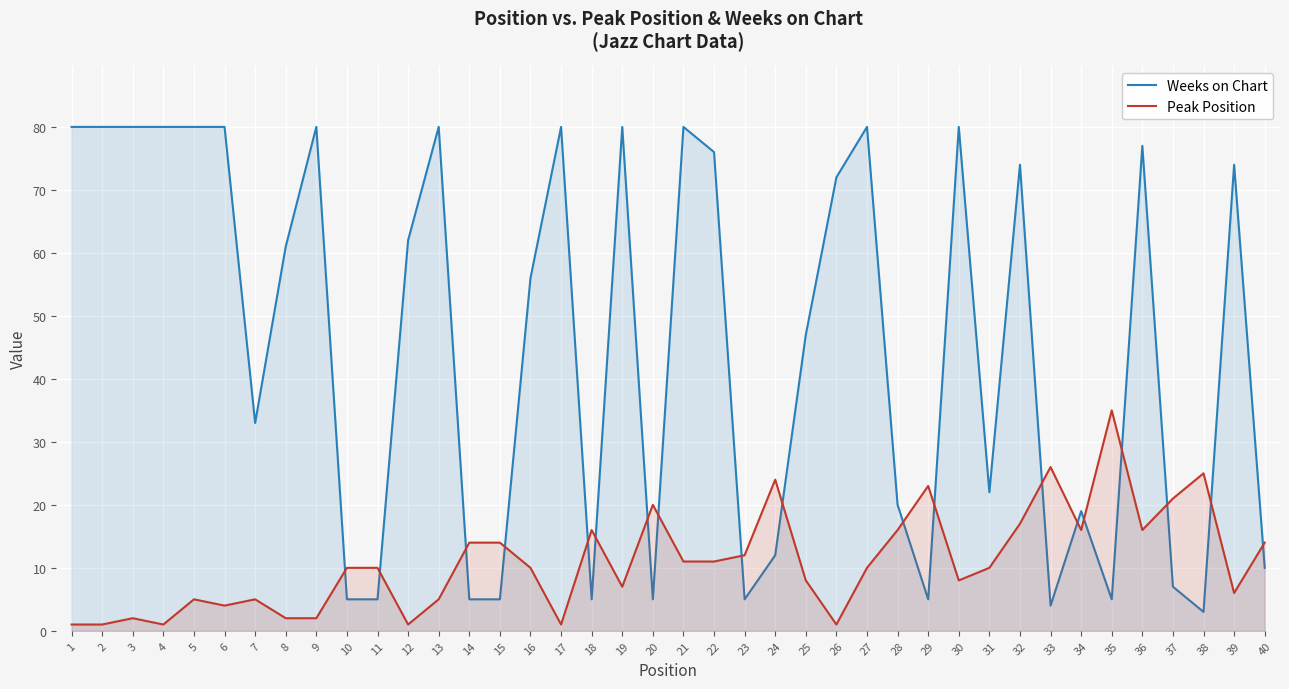

Is the value of Peak Position at 37 greater than the value of Weeks on Chart at 35?

Yes